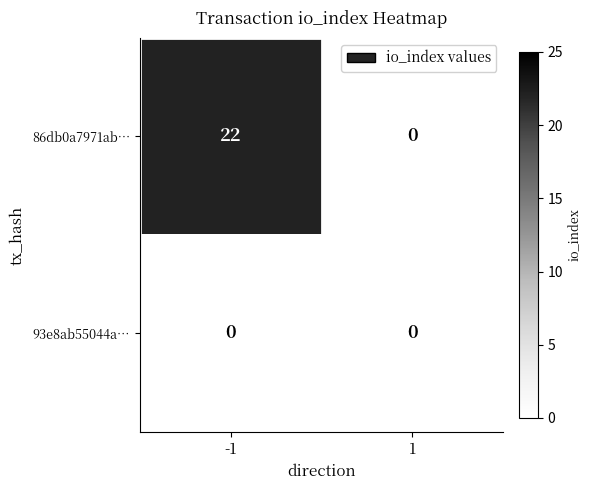

Which series has the largest total across all categories?

86db0a7971ab…